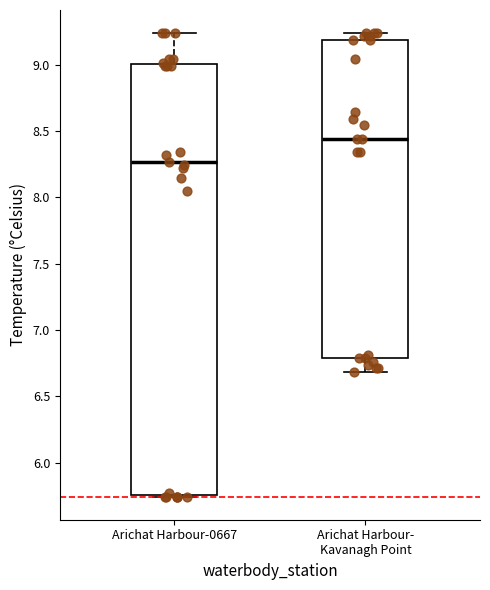

Which box is the tallest, from its lower edge to its upper edge?

Arichat Harbour-0667